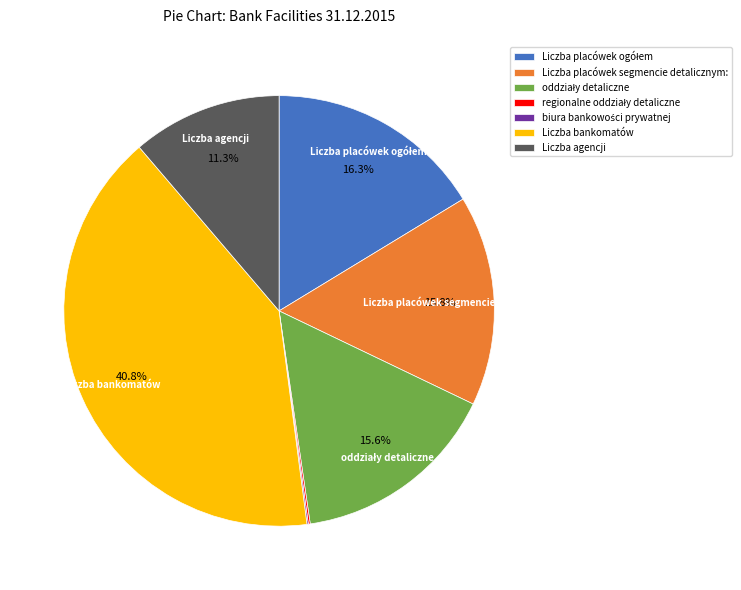

Is there any slice that represents more than half of the pie?

No